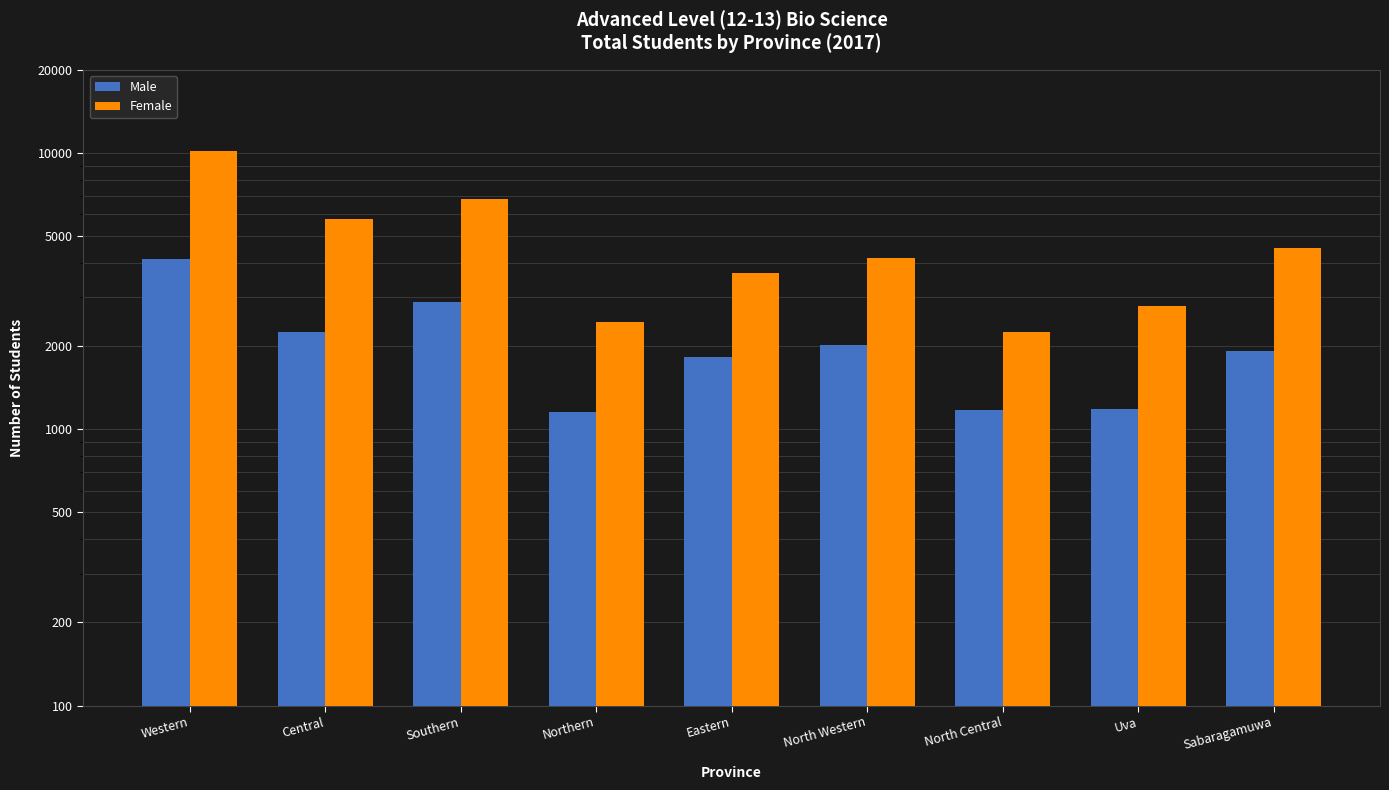

Which has a higher value, Western or Northern?

Western